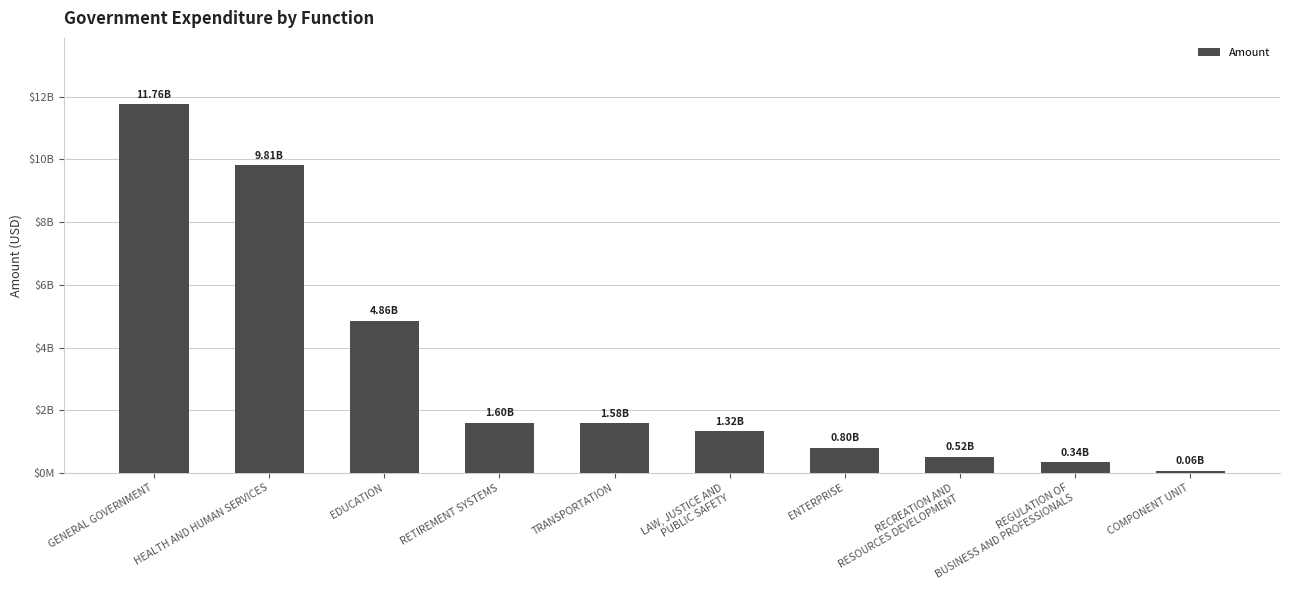

What is the approximate value at GENERAL GOVERNMENT?

11757526998.7